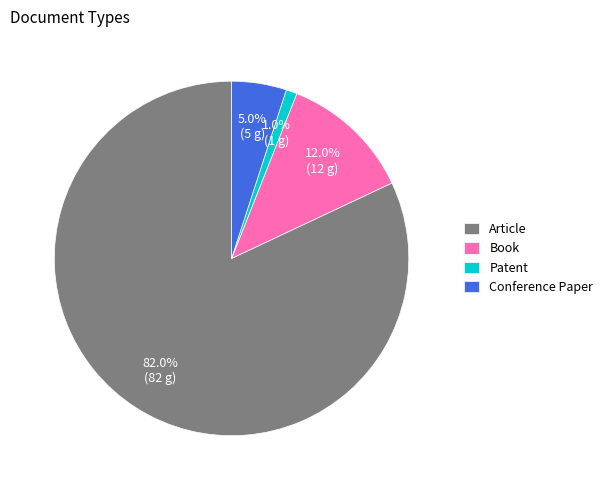

How many slices are in this pie chart?

4